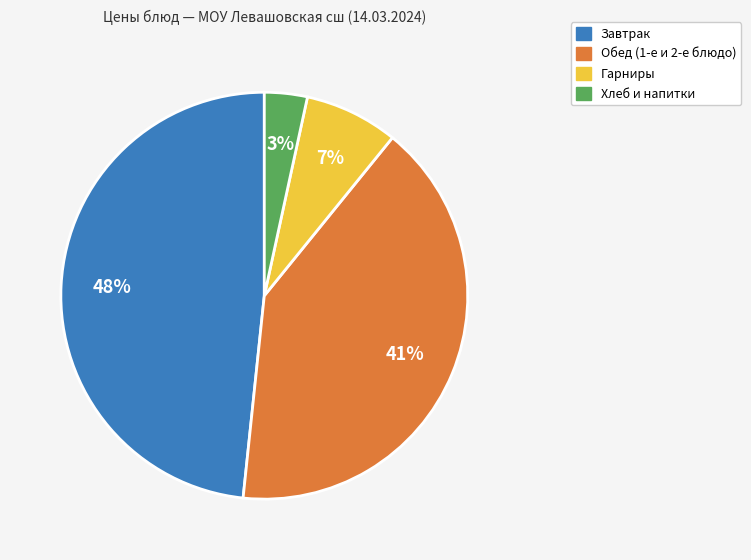

To the nearest percent, what is the difference between the largest and smallest slice percentages?

45%